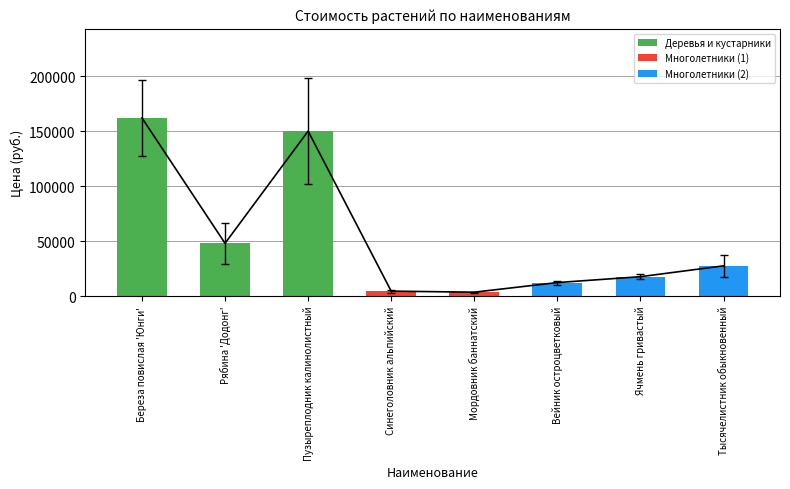

Rank the categories by value from highest to lowest.

Береза повислая 'Юнги', Пузыреплодник калинолистный, Рябина 'Додонг', Тысячелистник обыкновенный, Ячмень гривастый, Вейник остроцветковый, Синеголовник альпийский, Мордовник баннатский